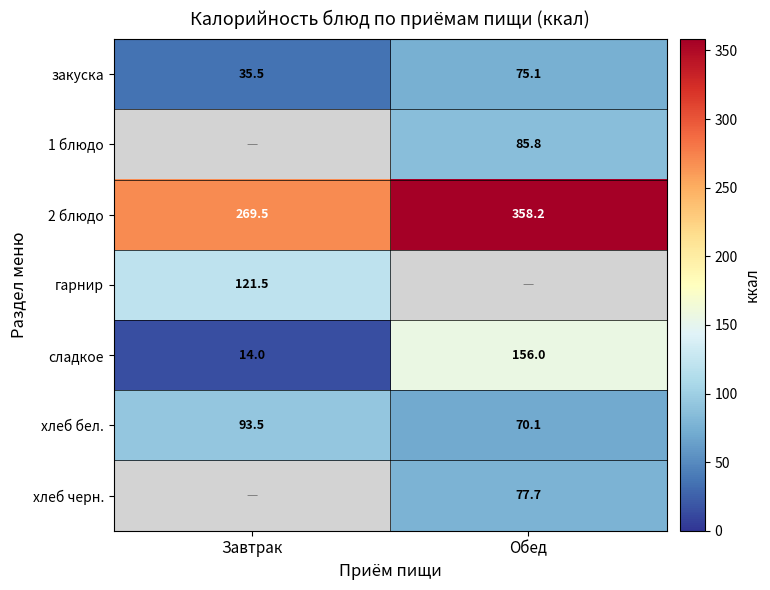

What is the highest value of the 2 блюдо series?

358.2